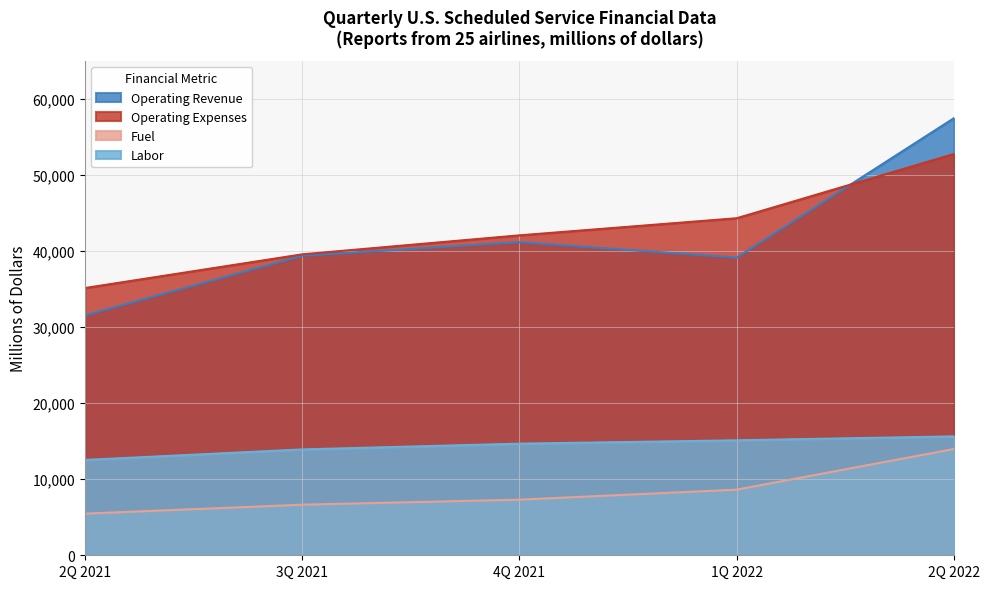

At which category is the sum across all series the highest?

2Q 2022